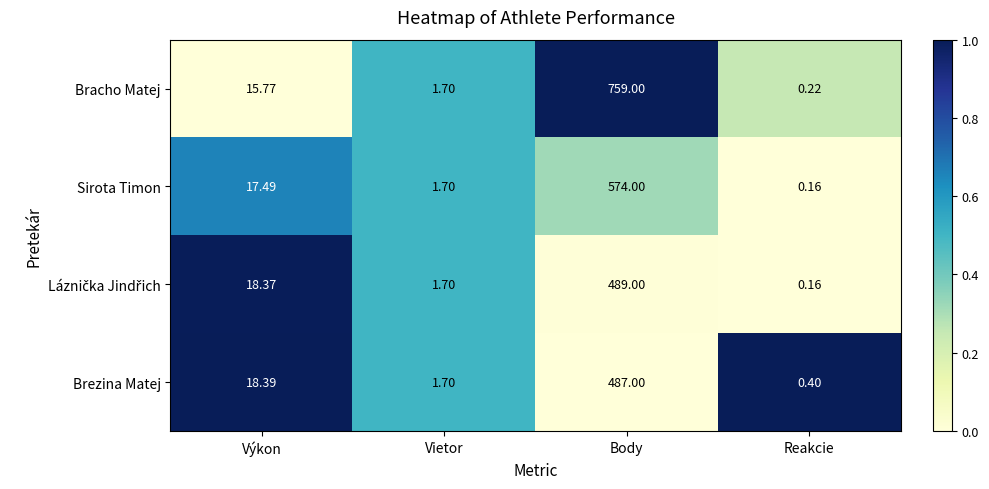

At which category does the chart reach its peak across all series?

Body